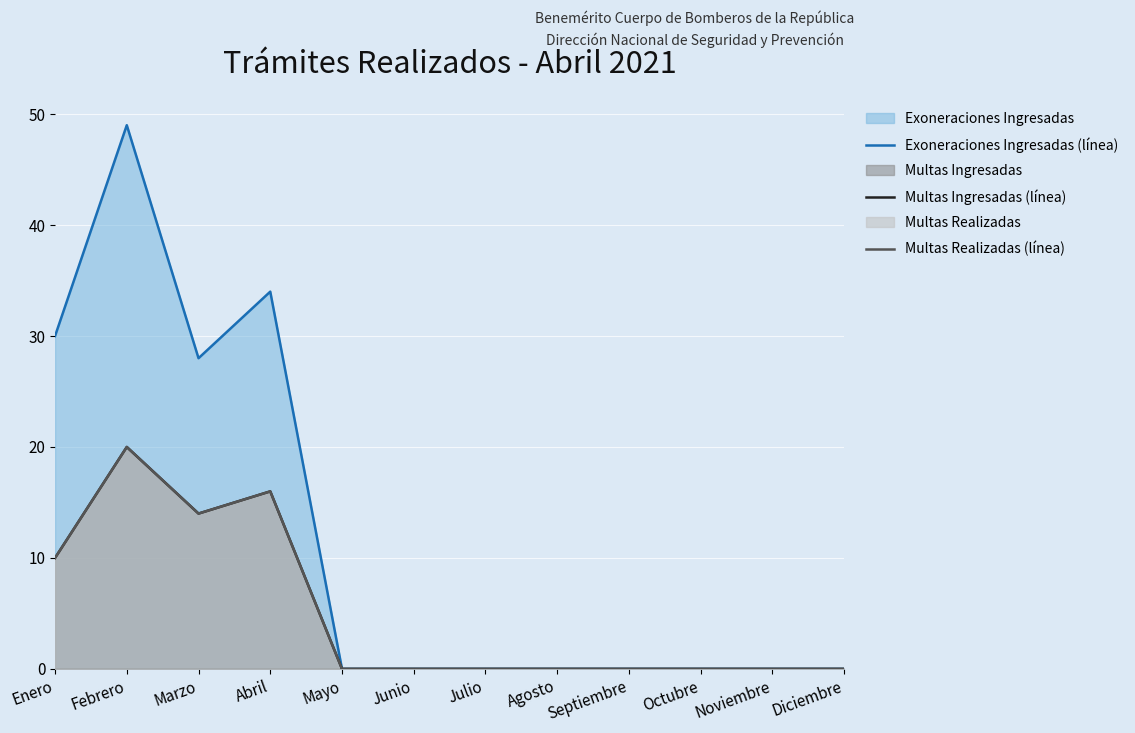

How many Multas Realizadas (línea) values are between 0 and 14?

10